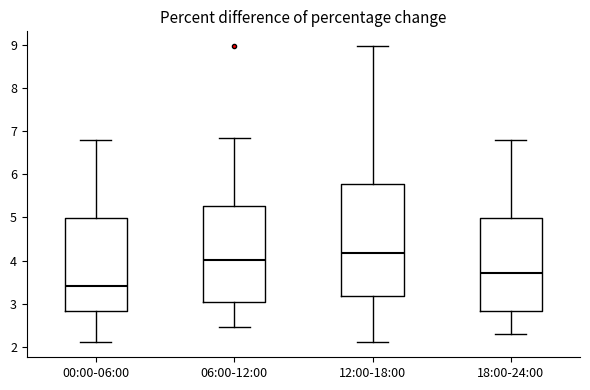

Reading left to right, read every box against the y-axis: the position of its median line, the range the box covers, and the ends of its whiskers. The values are not printed on the chart, so give them approximately, as read against the axis.

00:00-06:00: median 3.4, box 2.8 to 5.0, whiskers 2.1 to 6.8
06:00-12:00: median 4.0, box 3.0 to 5.3, whiskers 2.5 to 6.8
12:00-18:00: median 4.2, box 3.2 to 5.8, whiskers 2.1 to 9.0
18:00-24:00: median 3.7, box 2.8 to 5.0, whiskers 2.3 to 6.8